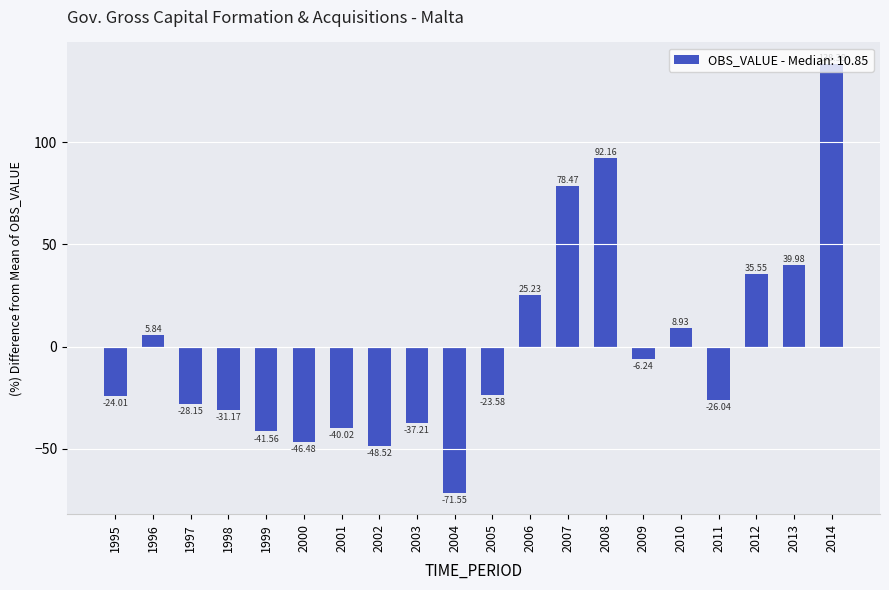

Which has a higher value, 1997 or 2002?

1997